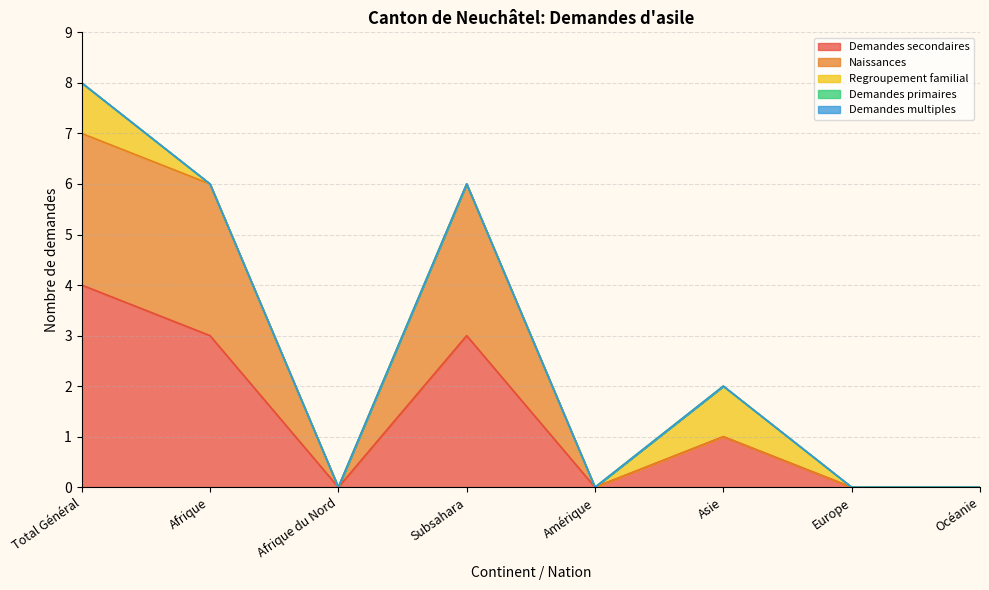

What is the difference between the highest and lowest values at Subsahara?

3